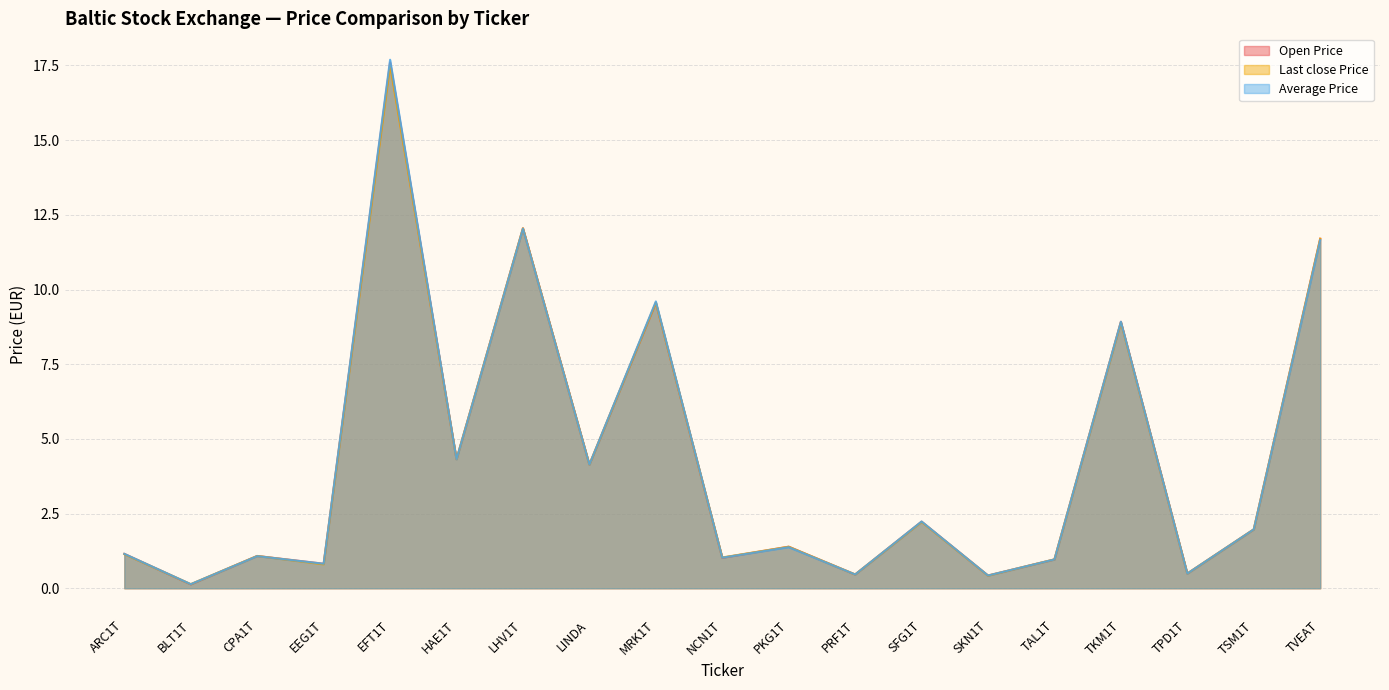

Rank the series by their maximum value, from highest to lowest.

Average Price, Open Price, Last close Price